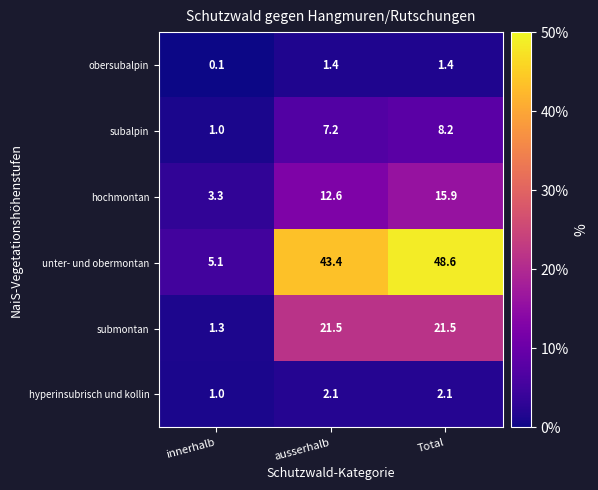

Reading left to right, extract all data points from this chart.

obersubalpin: 0.1	1.4	1.4
subalpin: 1.0	7.2	8.2
hochmontan: 3.3	12.6	15.9
unter- und obermontan: 5.1	43.4	48.6
submontan: 1.3	21.5	21.5
hyperinsubrisch und kollin: 1.0	2.1	2.1